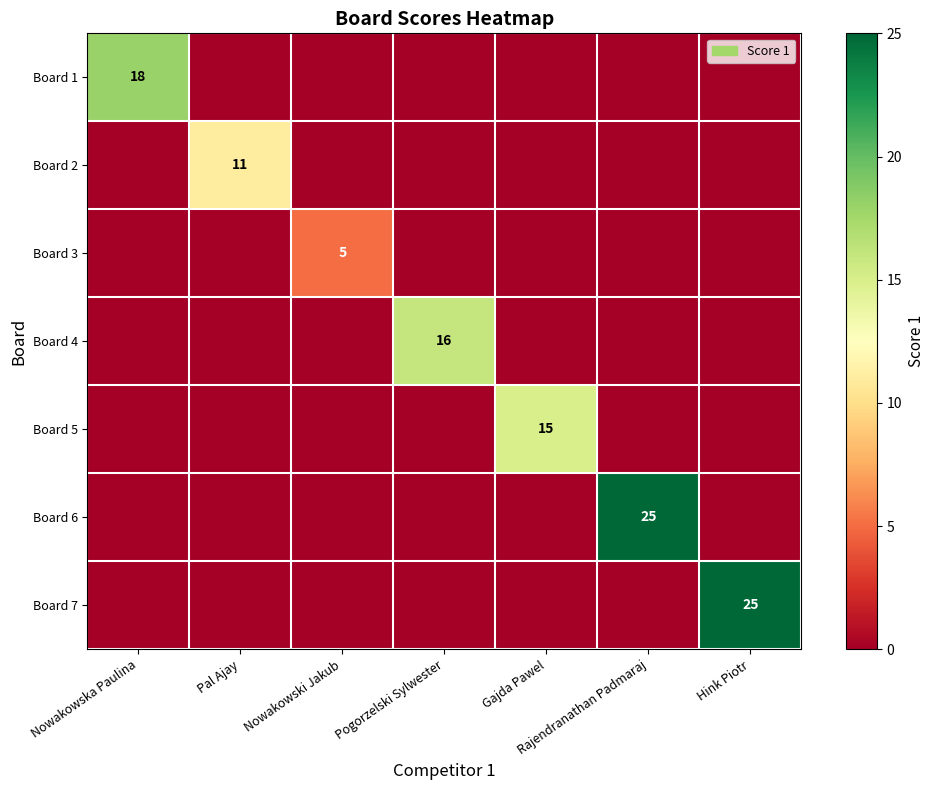

The Board 7 series shows 13 at Hink Piotr. True or false?

False